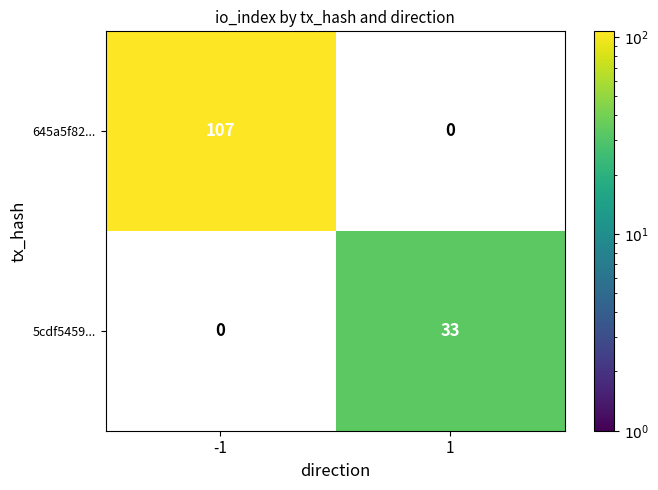

What is the difference between the maximum and minimum values in the 5cdf5459... series?

33